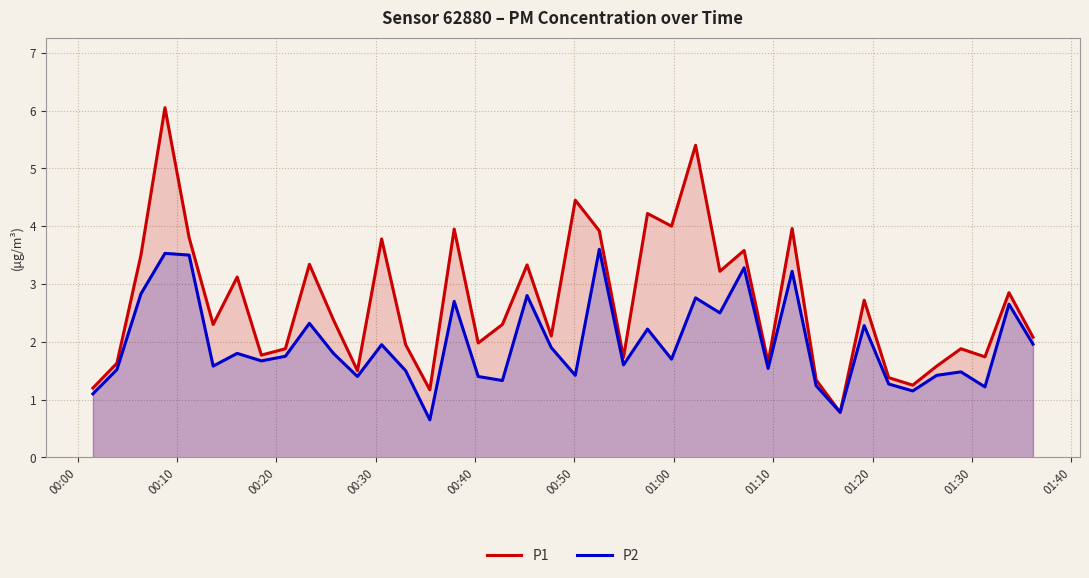

Rank the series by their maximum value, from highest to lowest.

P1, P2